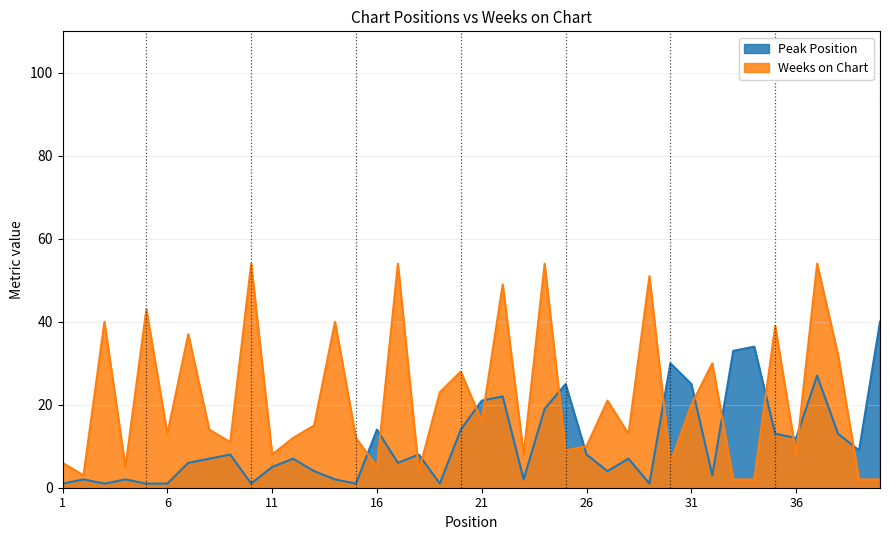

Is it true that Peak Position equals 8 at 9?

True